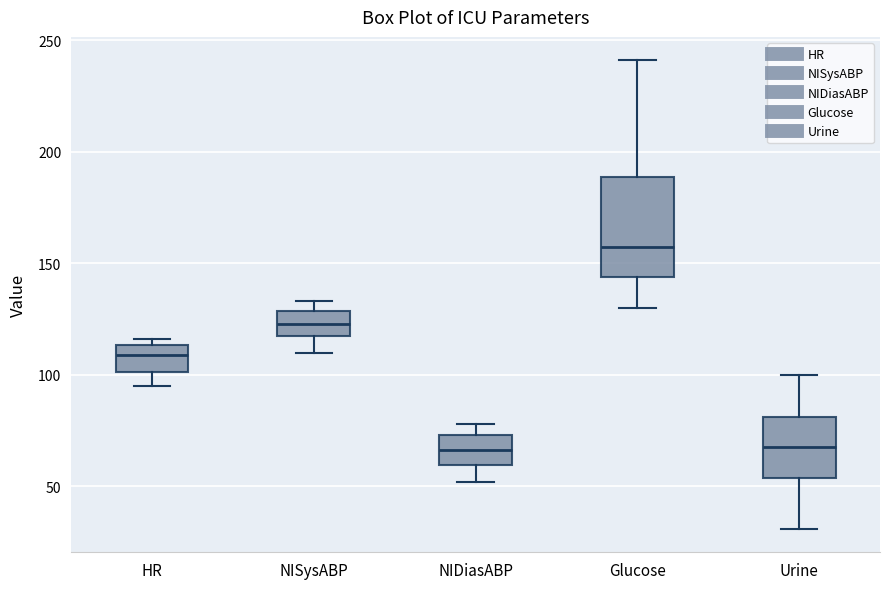

Where does the upper whisker of the box for Glucose end on the y-axis? The values are not printed on the chart, so give them approximately, as read against the axis.

240